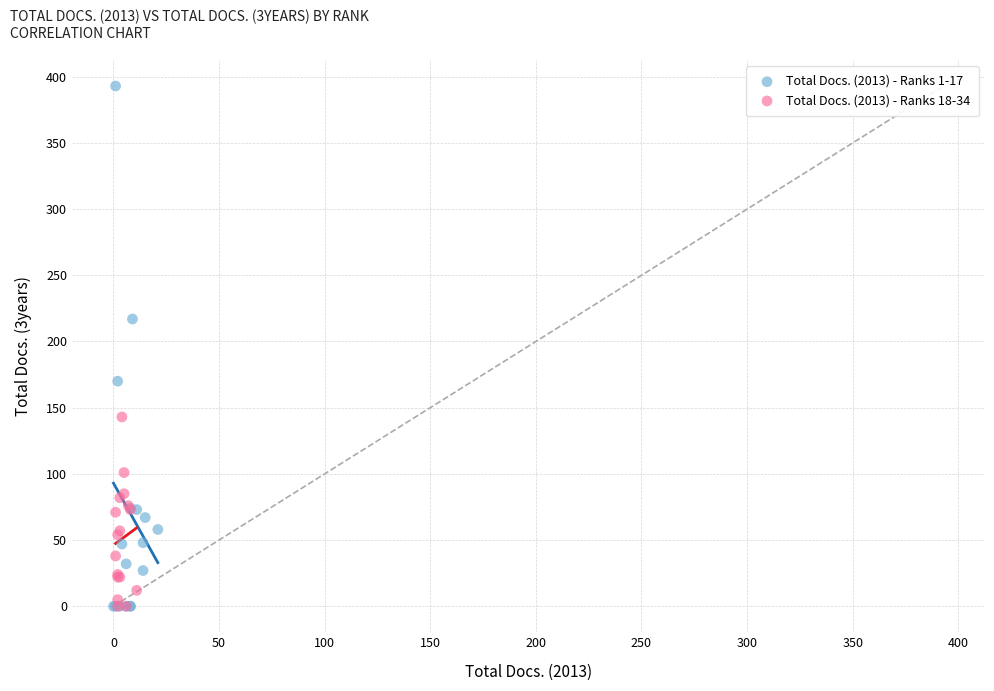

Which series reaches the maximum Y coordinate?

Total Docs. (2013) - Ranks 1-17